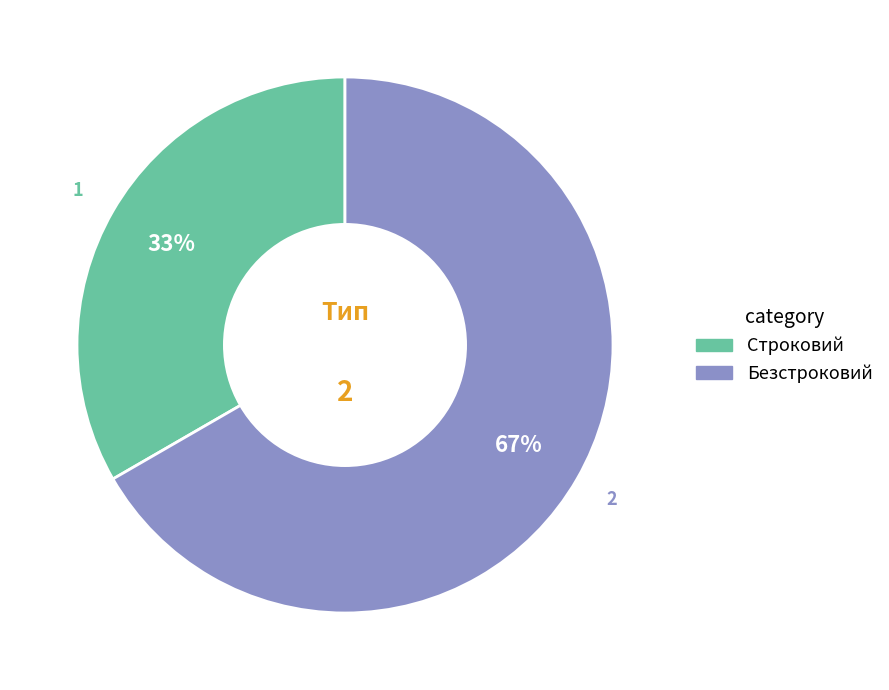

Does Безстроковий represent more than half of the total?

Yes